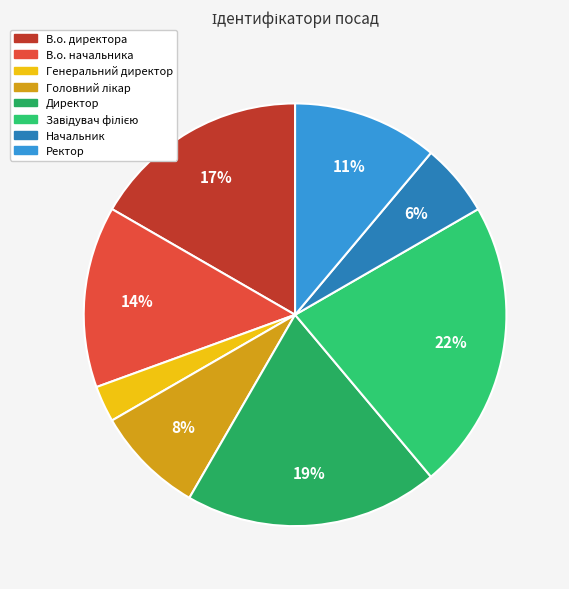

How many slices are in this pie chart?

8